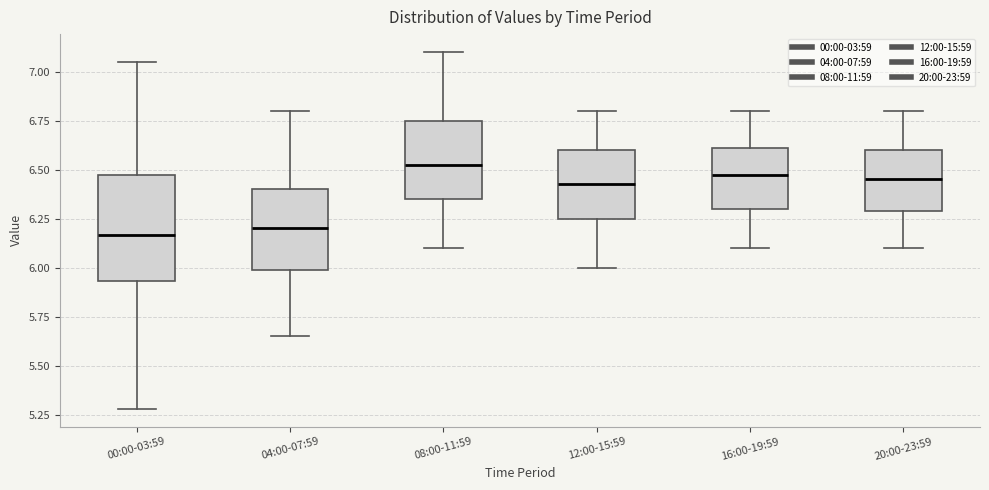

Where does the upper whisker of the box for 20:00-23:59 end on the y-axis? The values are not printed on the chart, so give them approximately, as read against the axis.

6.80